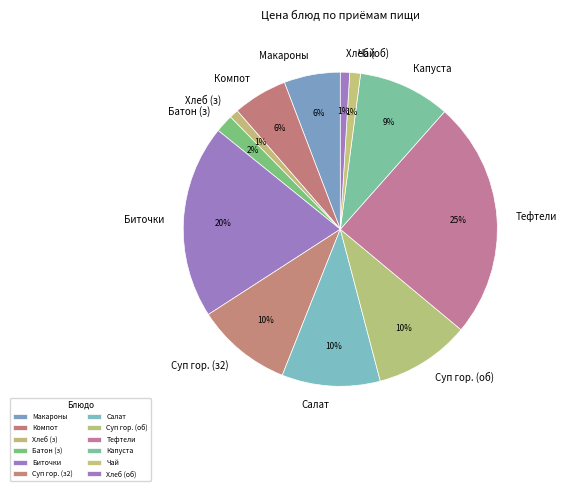

What percentage is the Тефтели slice, to the nearest percent?

25%